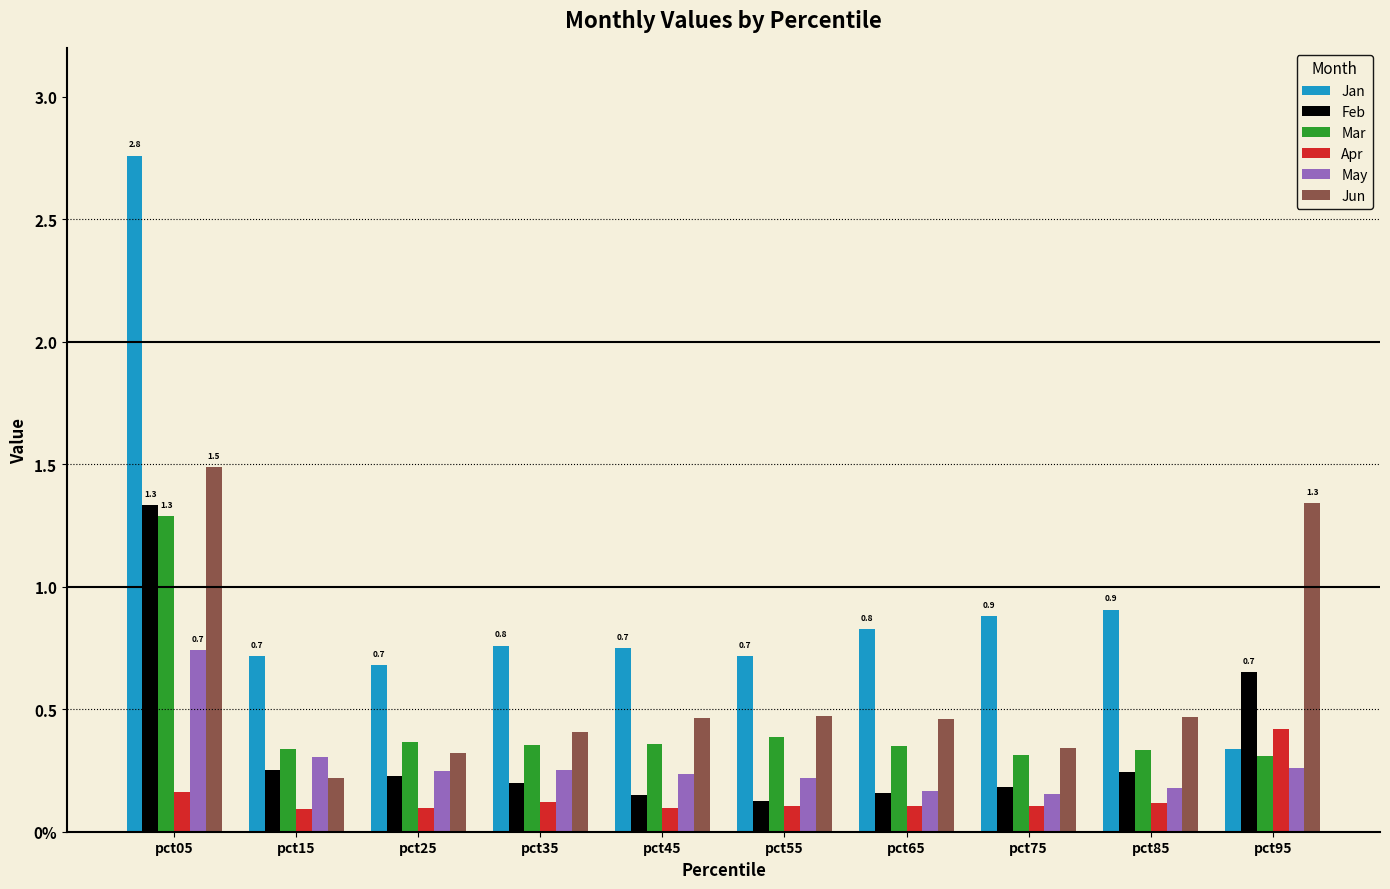

Are the bars horizontal?

No